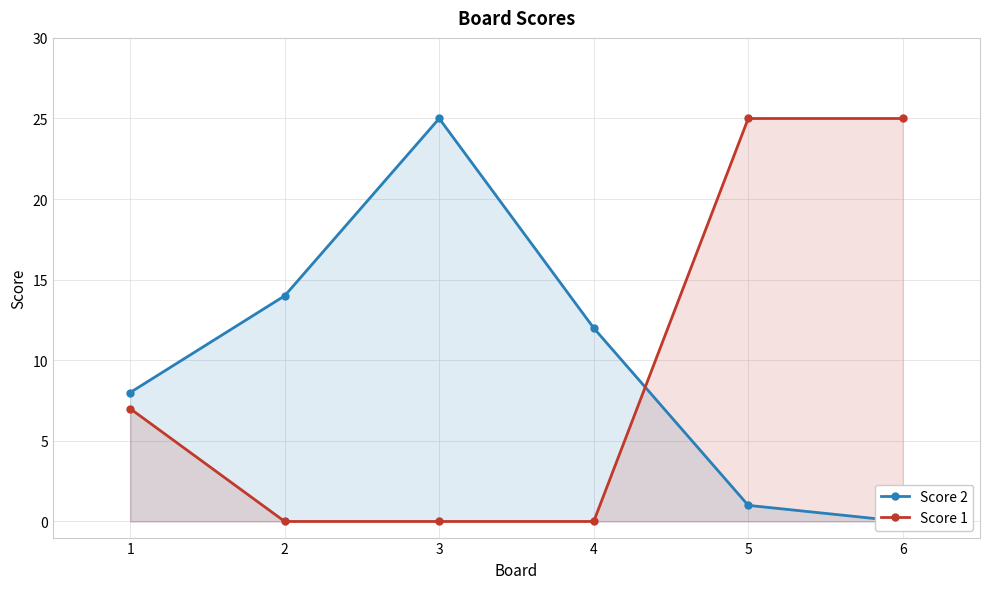

Rank the series at 2 from highest to lowest value.

Score 2, Score 1